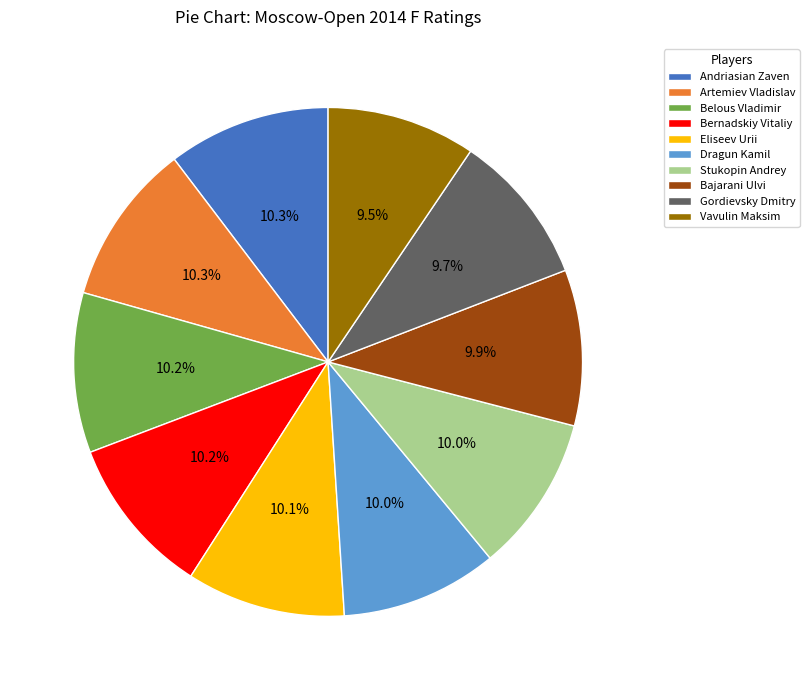

What percentage is NOT represented by Bajarani Ulvi?

90.1%